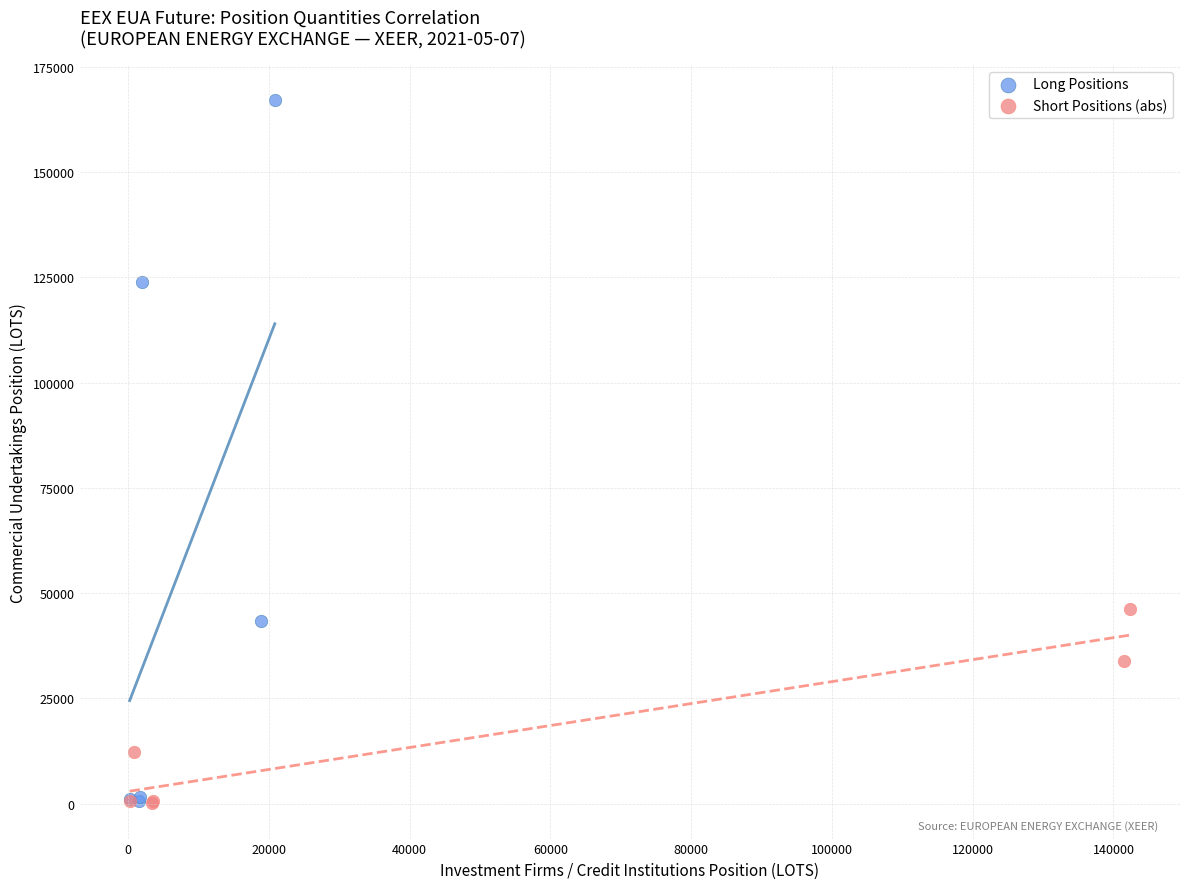

Which series has the widest spread of Y values?

Long Positions